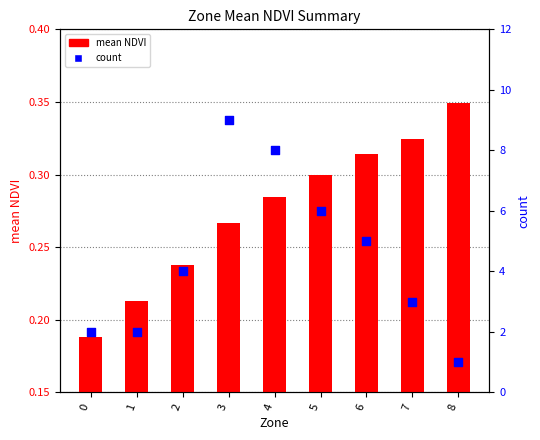

Which series has the largest Y range (max minus min)?

count